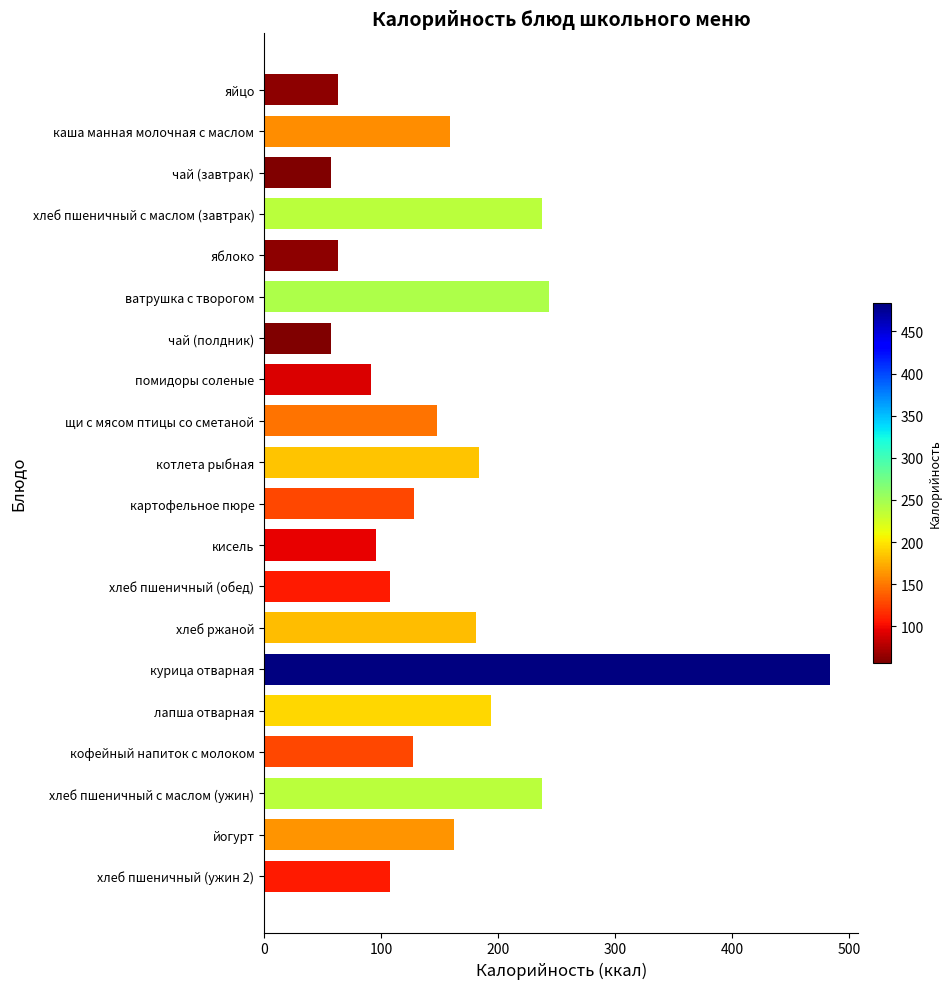

What is the value of the 12th bar from the top?

95.6